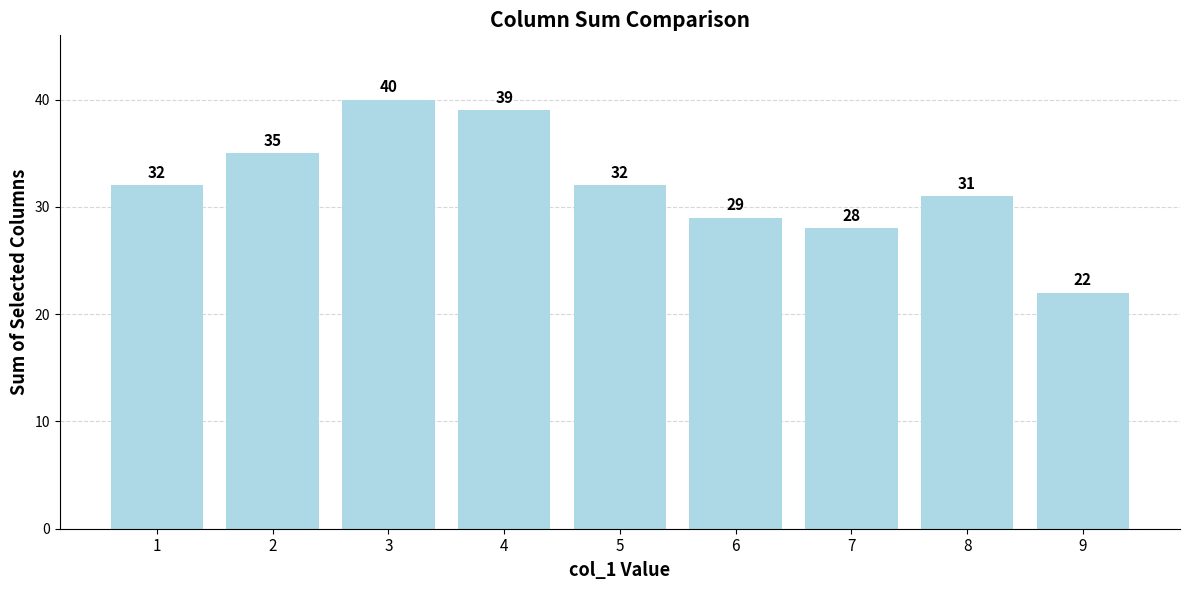

What is the smallest value displayed?

22